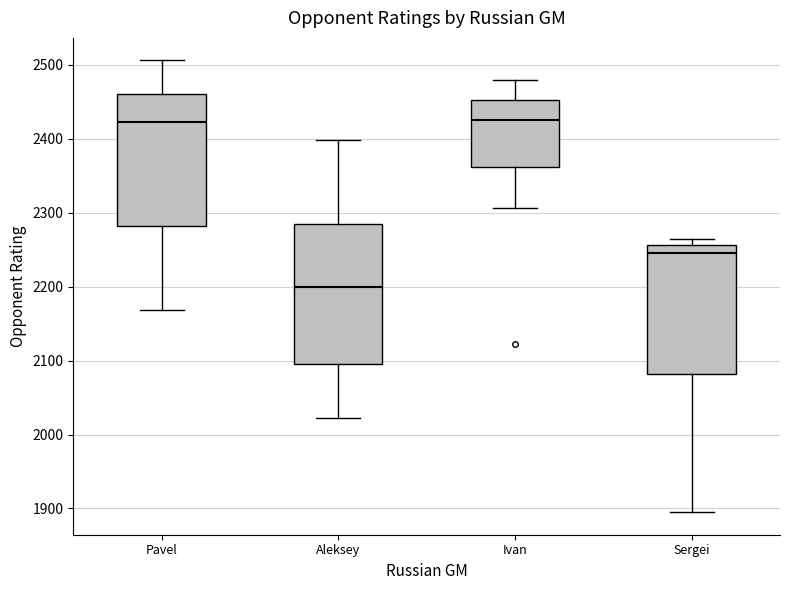

Reading left to right, read every box against the y-axis: the position of its median line, the range the box covers, and the ends of its whiskers. The values are not printed on the chart, so give them approximately, as read against the axis.

Pavel: median 2420, box 2280 to 2460, whiskers 2170 to 2510
Aleksey: median 2200, box 2090 to 2290, whiskers 2020 to 2400
Ivan: median 2430, box 2360 to 2450, whiskers 2310 to 2480
Sergei: median 2250, box 2080 to 2260, whiskers 1900 to 2260 (just above the box's upper edge)